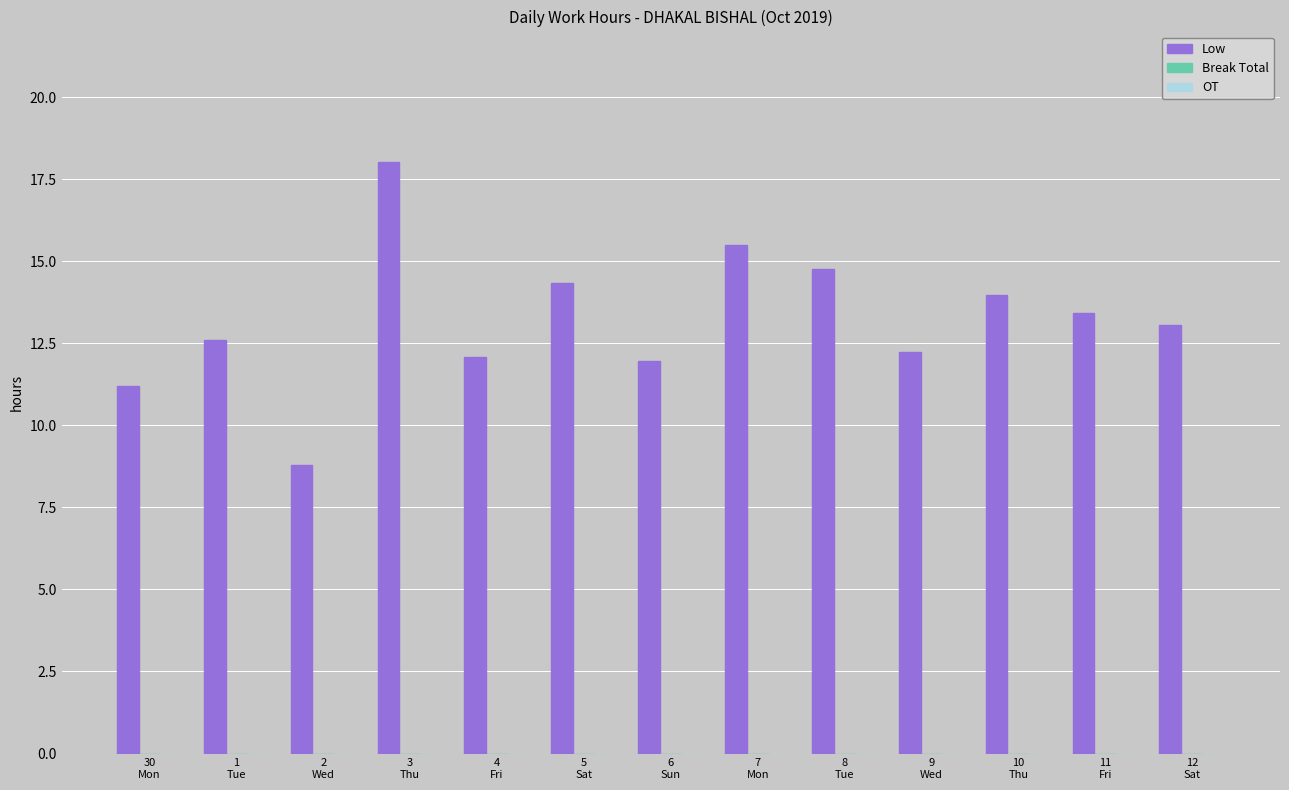

What is the difference between the maximum and second lowest values?

6.8